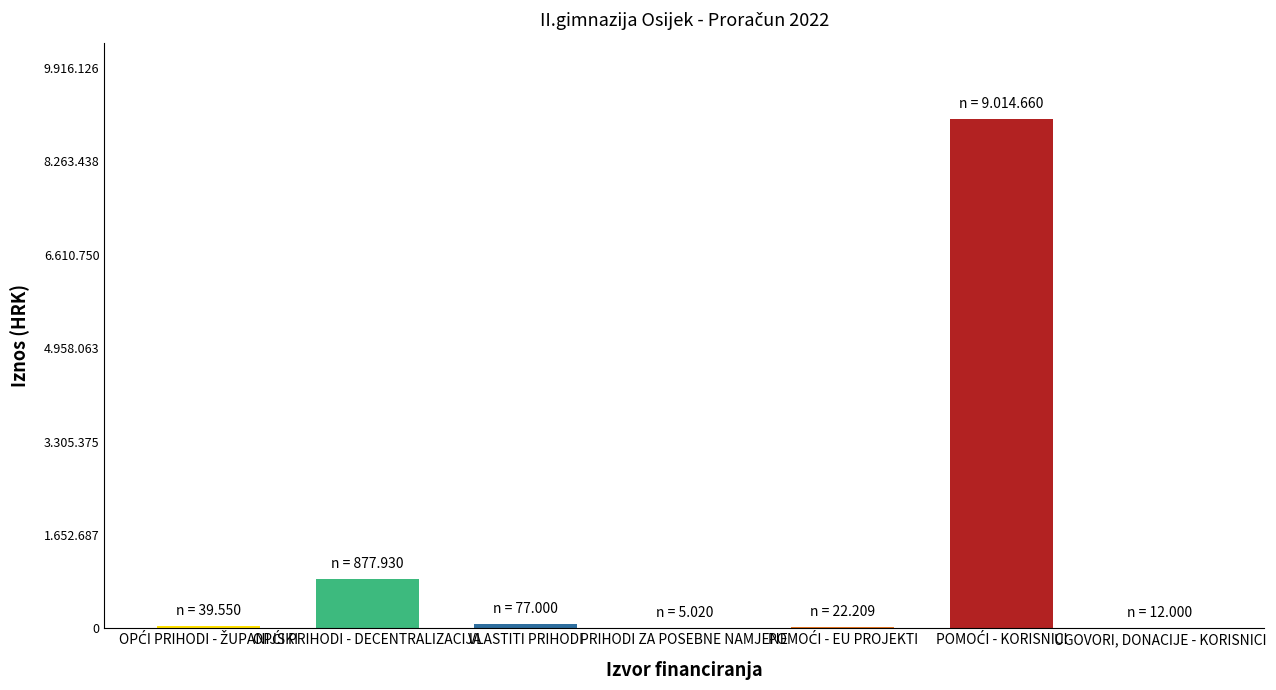

What position from the left is POMOĆI - KORISNICI?

6